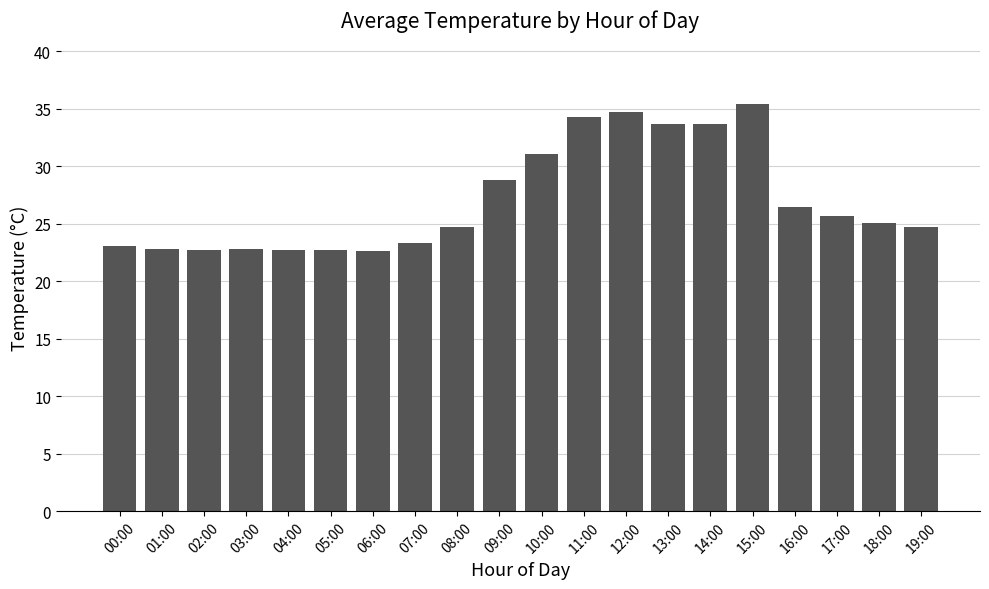

Approximately how many times larger is the value at 08:00 compared to 15:00?

0.7